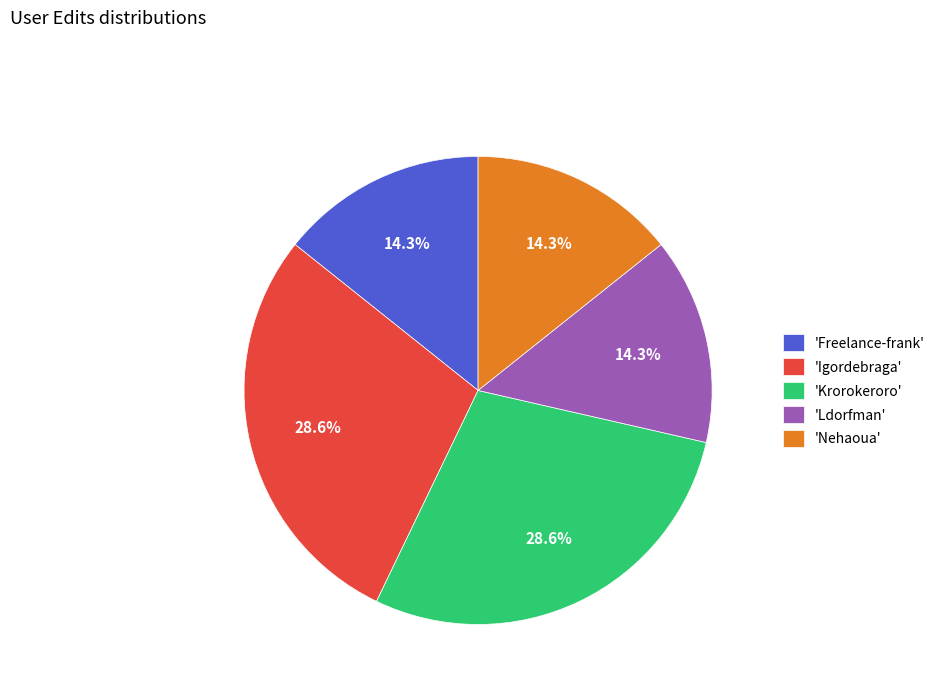

Combined, do 'Krorokeroro' and 'Igordebraga' account for over 50%?

Yes